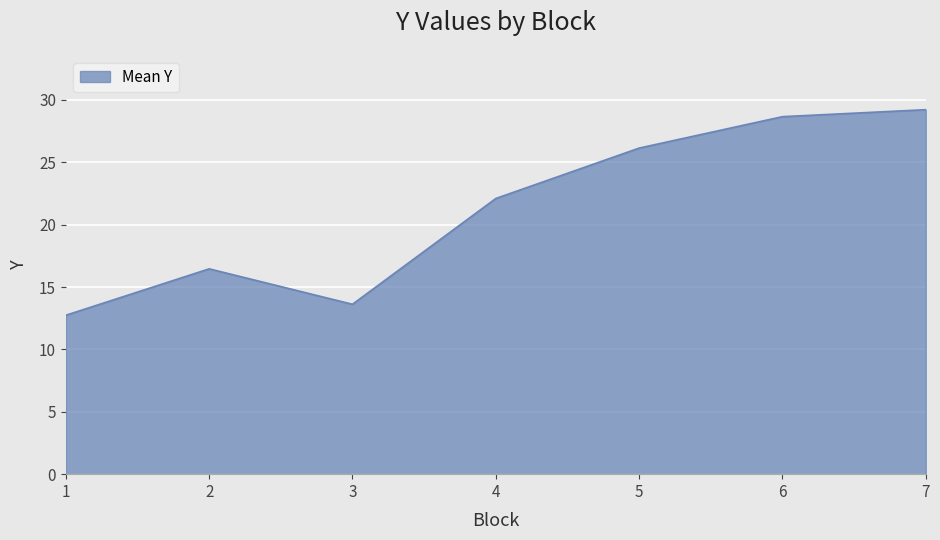

What is the maximum value shown in the chart?

29.2